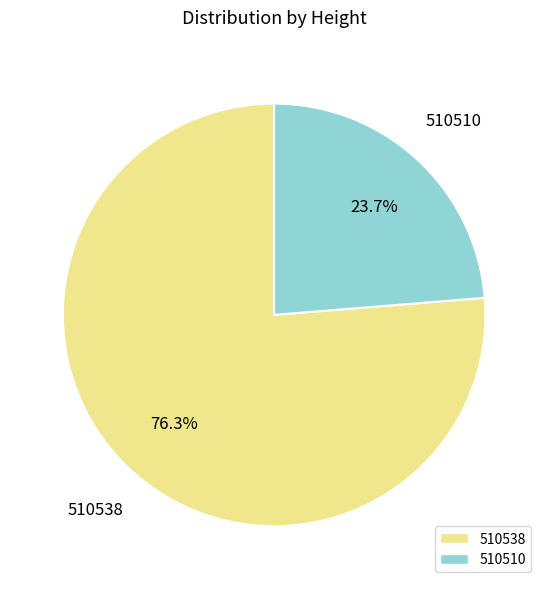

Is the sum of 510538 and 510510 greater than half?

Yes